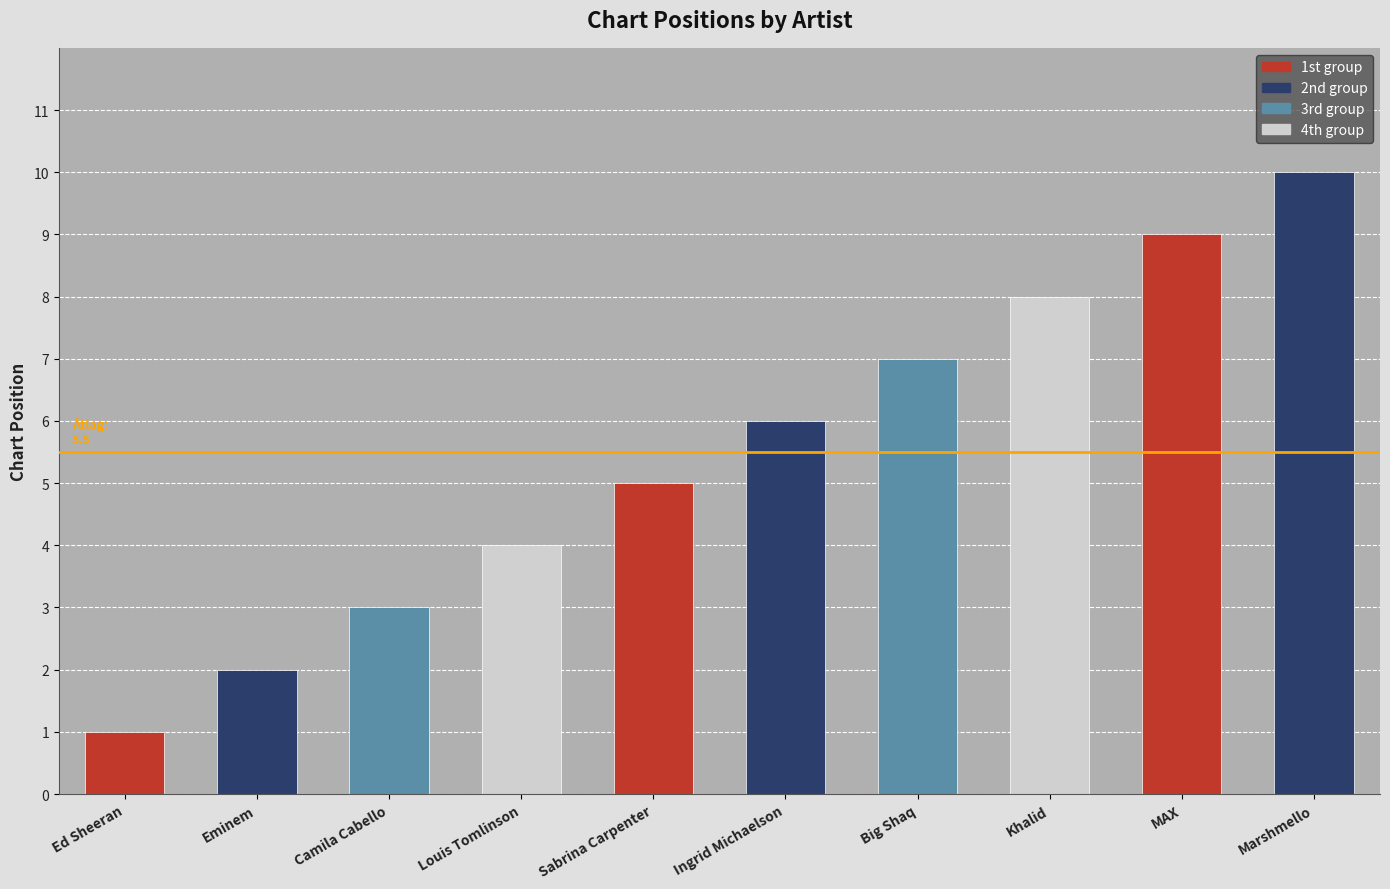

List the labels in order of value, largest first.

Marshmello, MAX, Khalid, Big Shaq, Ingrid Michaelson, Sabrina Carpenter, Louis Tomlinson, Camila Cabello, Eminem, Ed Sheeran